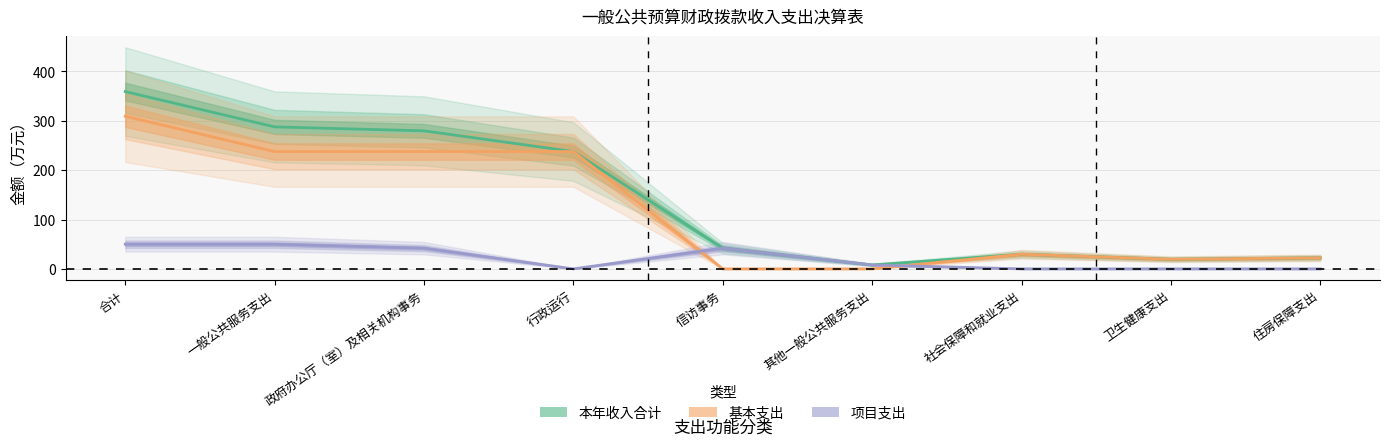

Reading right to left, list all the values displayed in this chart.

本年收入合计: 住房保障支出=22.4	卫生健康支出=19.5	社会保障和就业支出=29.7	其他一般公共服务支出=8.0	信访事务=42.0	行政运行=237.7	政府办公厅（室）及相关机构事务=279.7	一般公共服务支出=287.7	合计=359.2
基本支出: 住房保障支出=22.4	卫生健康支出=19.5	社会保障和就业支出=29.7	其他一般公共服务支出=0.0	信访事务=0.0	行政运行=237.7	政府办公厅（室）及相关机构事务=237.7	一般公共服务支出=237.7	合计=309.2
项目支出: 住房保障支出=0.0	卫生健康支出=0.0	社会保障和就业支出=0.0	其他一般公共服务支出=8.0	信访事务=42.0	行政运行=0.0	政府办公厅（室）及相关机构事务=42.0	一般公共服务支出=50.0	合计=50.0